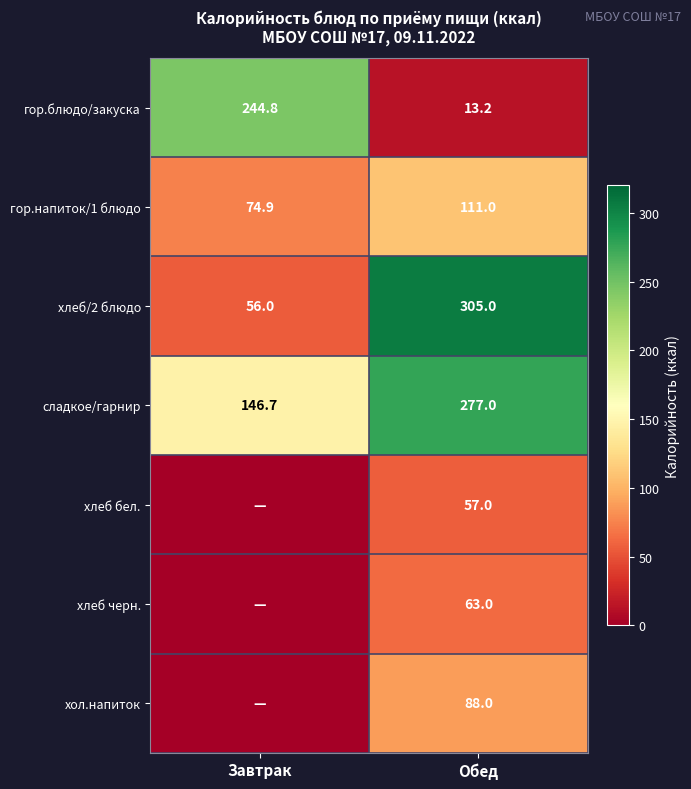

What is the maximum value for сладкое/гарнир?

277.0